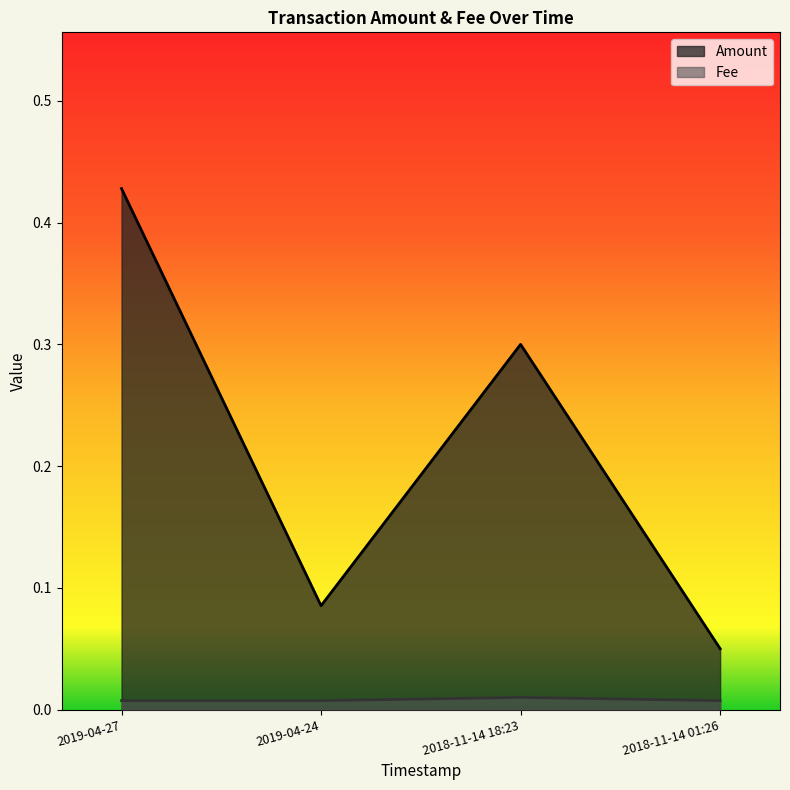

How many interior local peaks does the Amount series have?

1